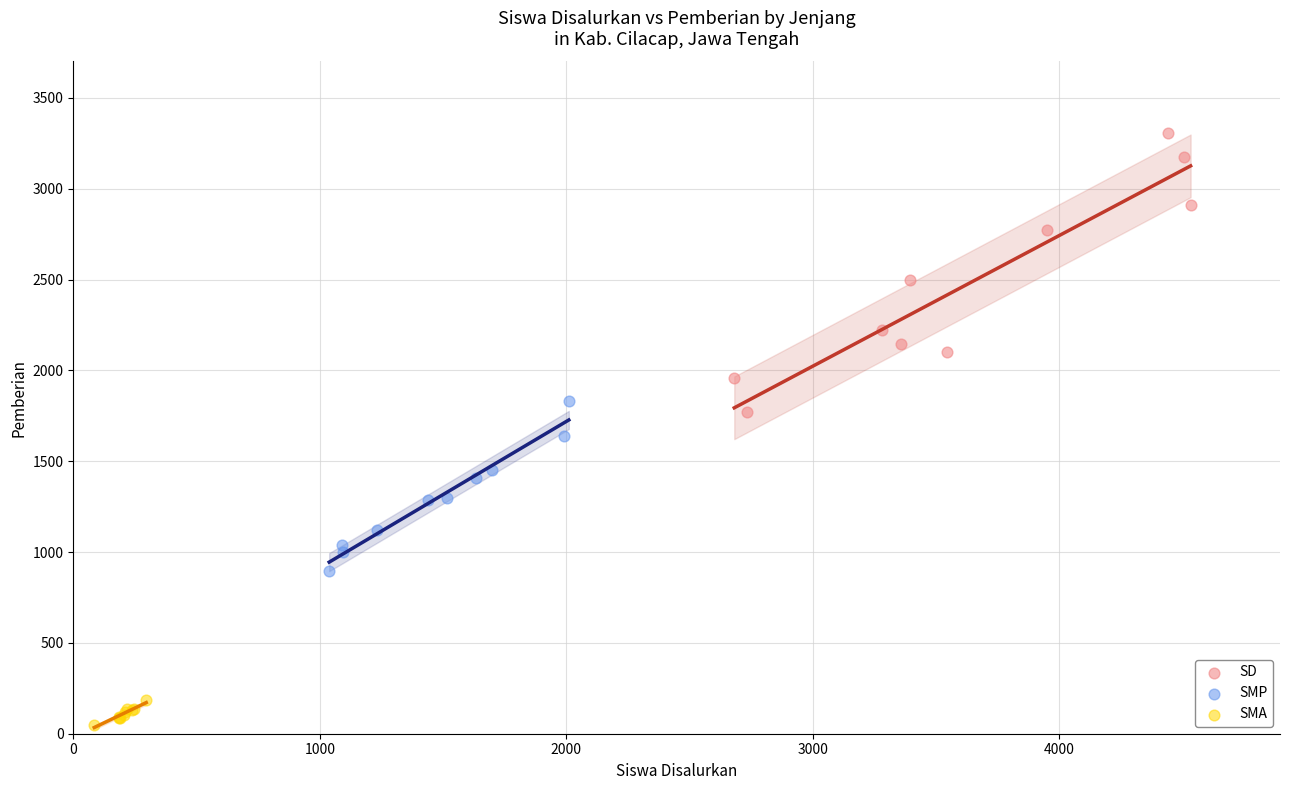

Which series reaches the minimum Y coordinate?

SMA